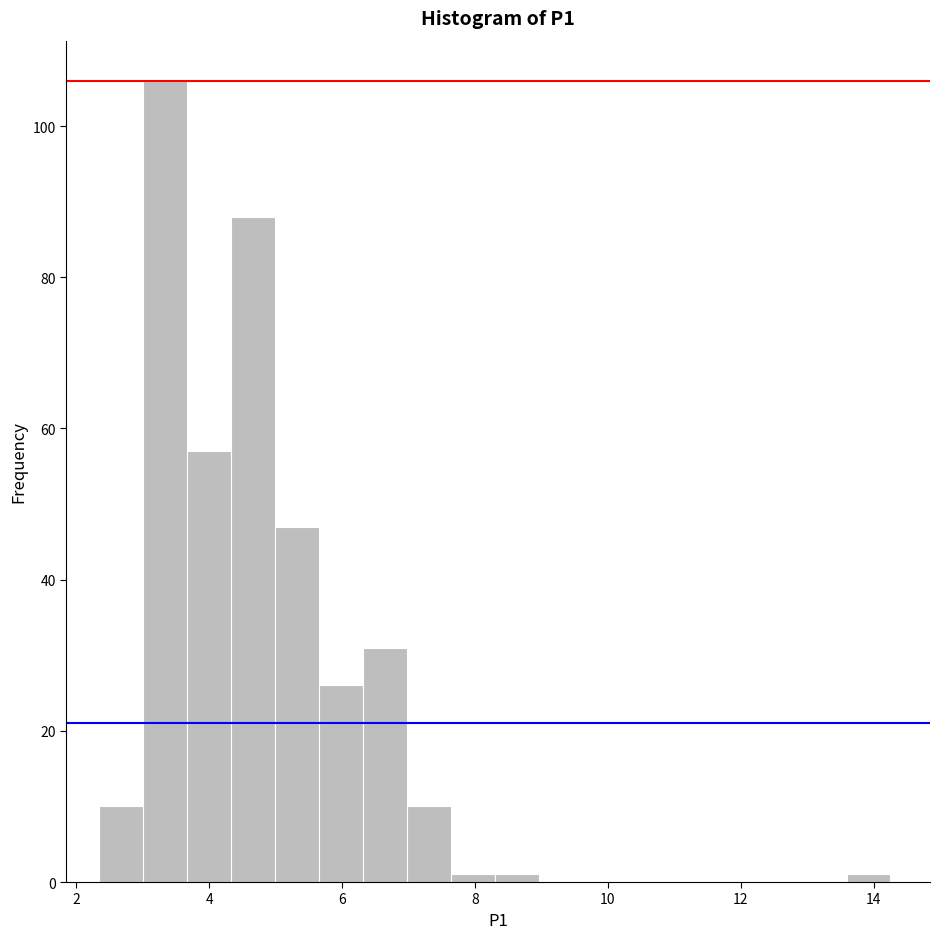

Read against the x-axis, roughly where is the centre of the tallest bar?

3.4